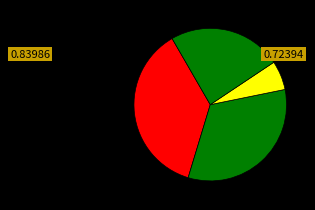

Does any single category account for the majority?

No